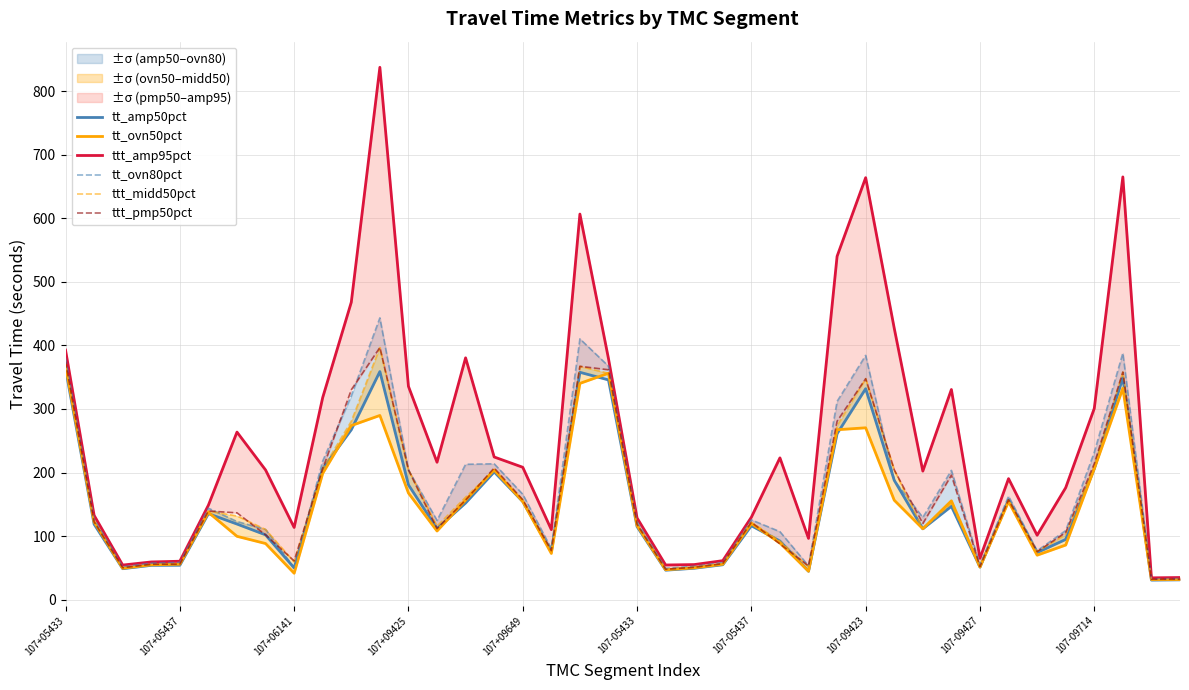

How many interior local peaks does the ttt_pmp50pct series have?

9